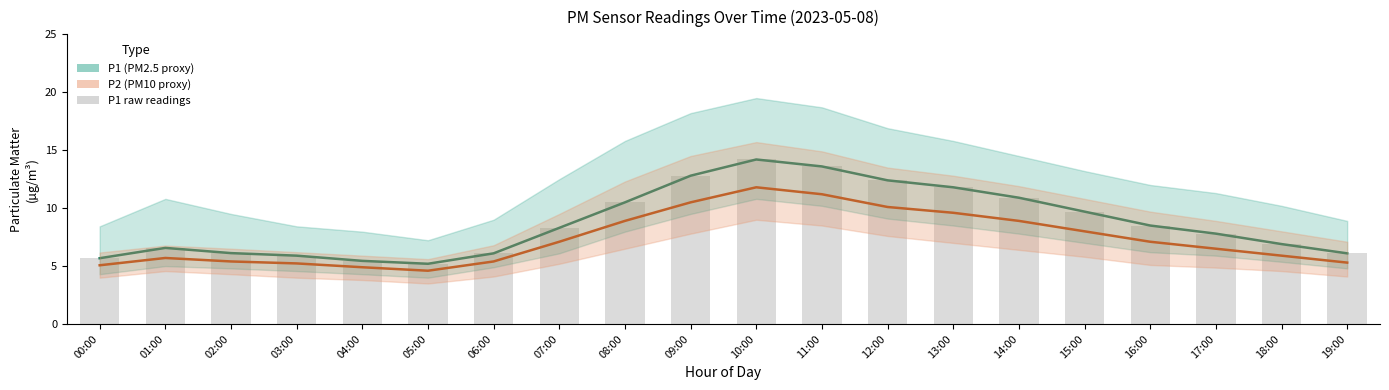

Is it true that P1 equals 4.5 at 12:00?

False